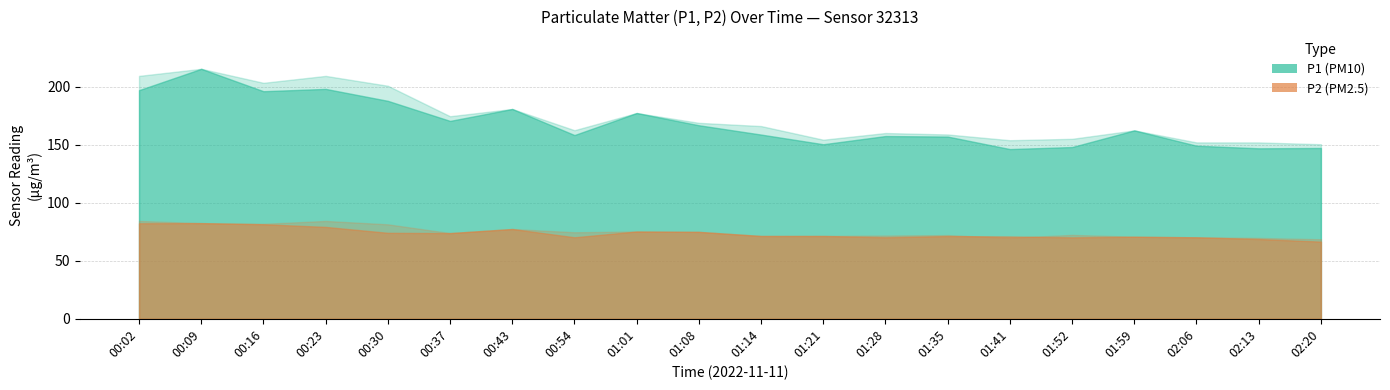

The value of P1_upper at 01:41 is 213.4. True or false?

False